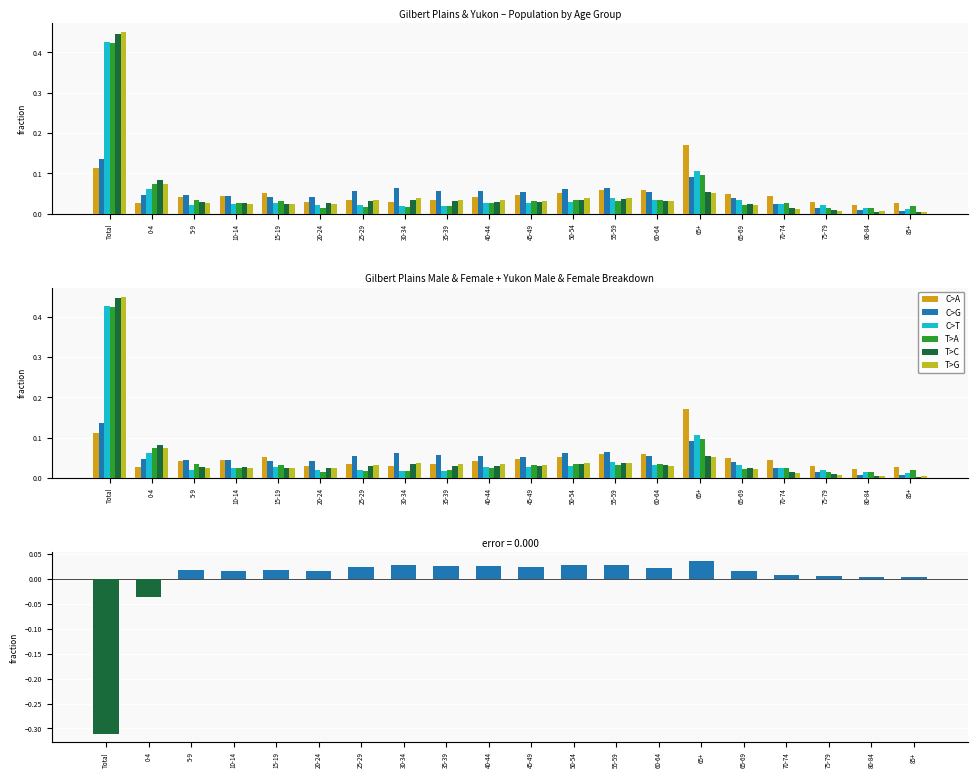

The T>C series shows 0.0 at 70-74. True or false?

True